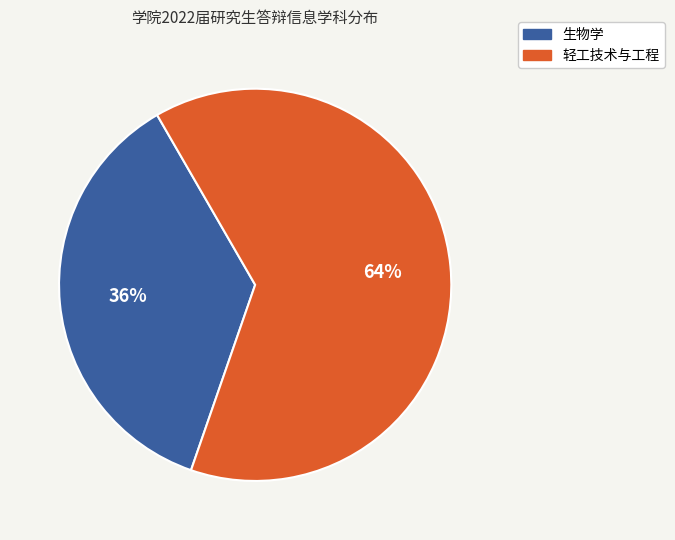

Does 轻工技术与工程 account for over 50% of the chart?

Yes